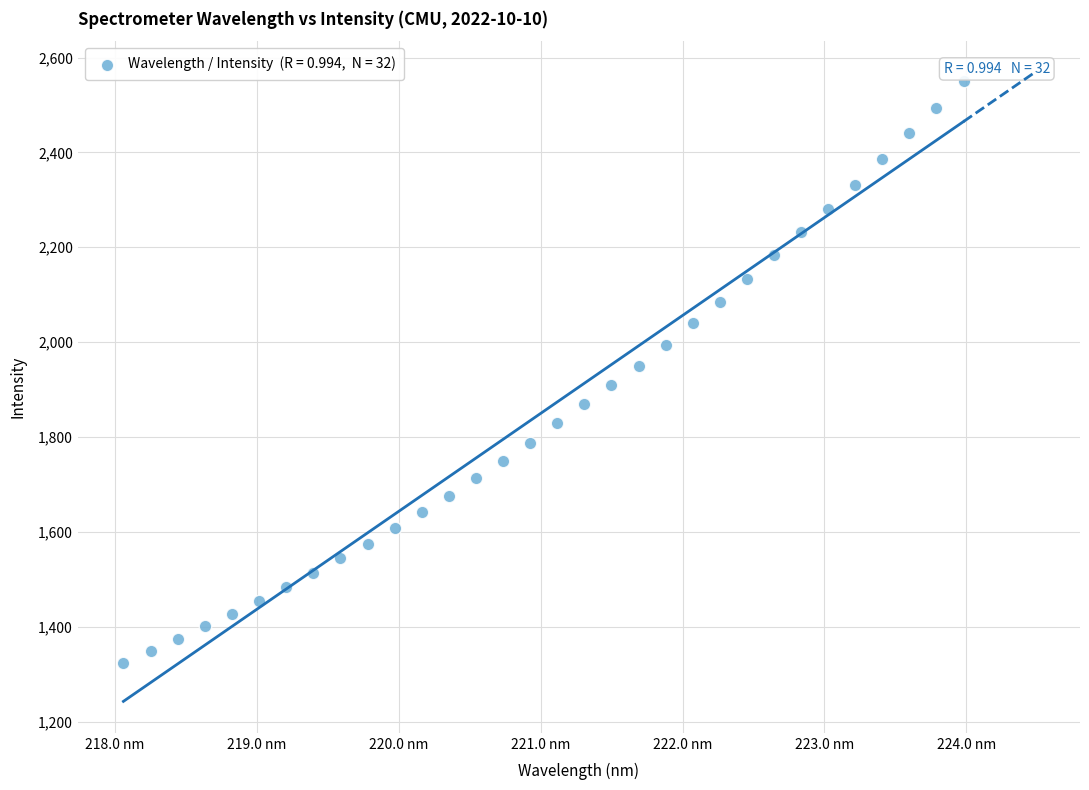

What is the range of X values (max minus min)?

5.9